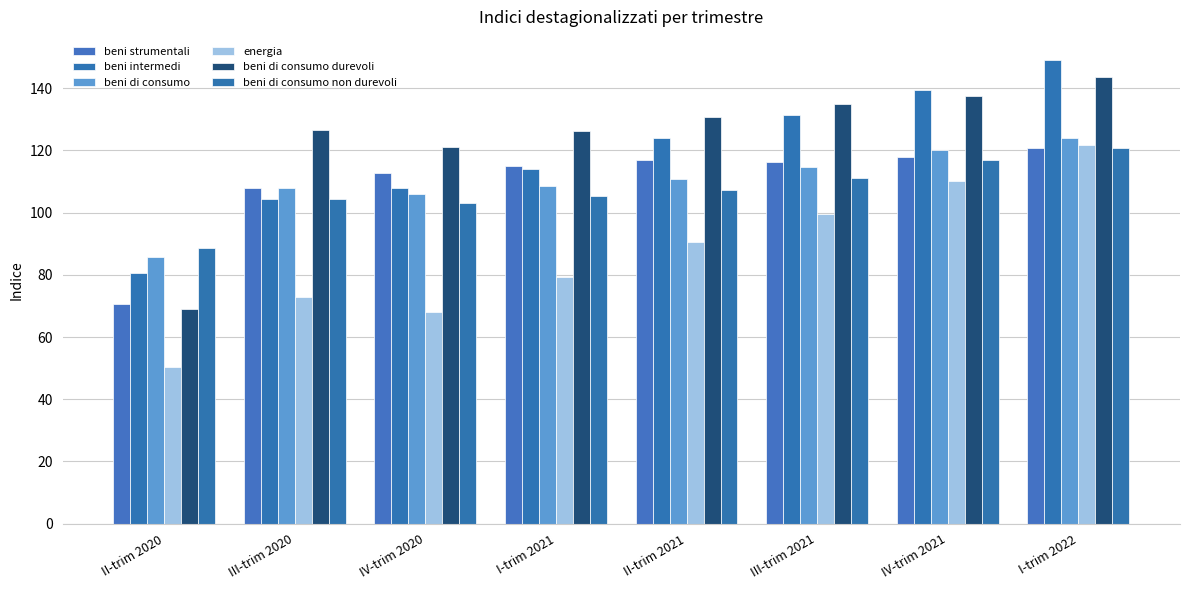

What is the difference between the highest and lowest values at III-trim 2020?

53.6